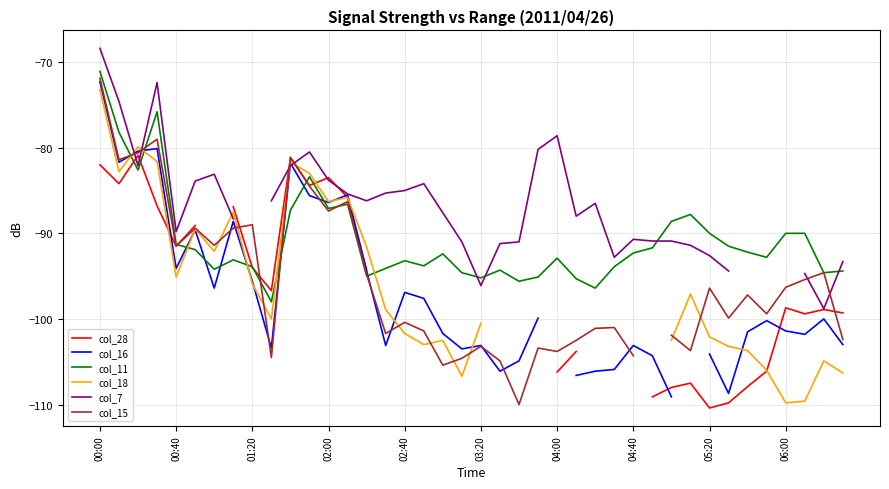

Which series has the largest range (max minus min)?

col_15